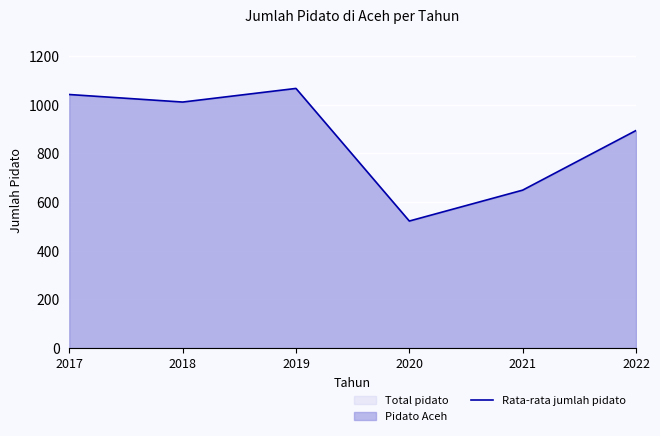

What is the value of the 2nd point from the left?

1011